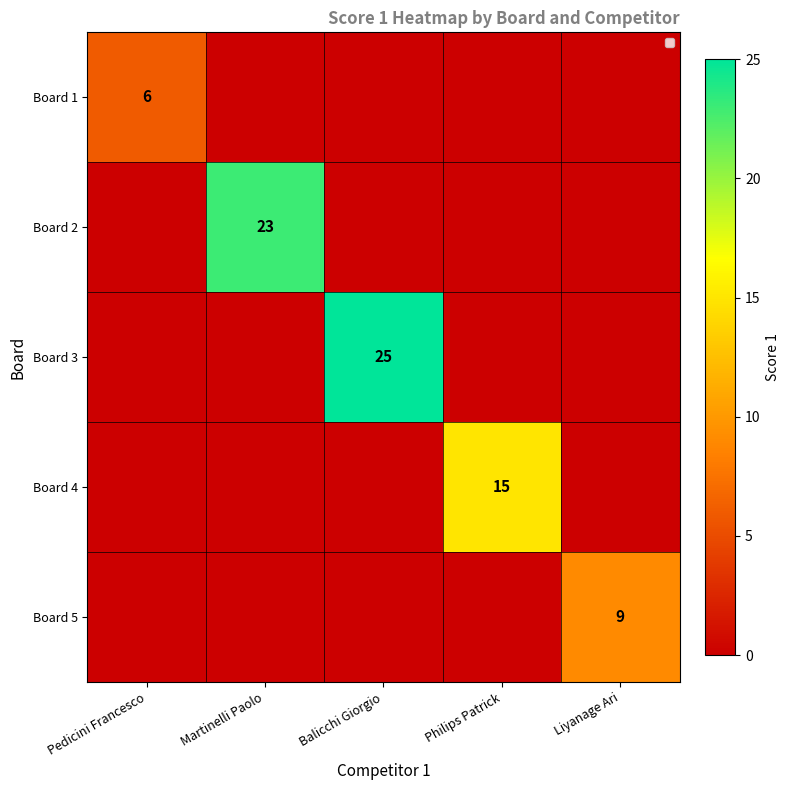

True or false: Board 5 has a value of 9 at Liyanage Ari.

True